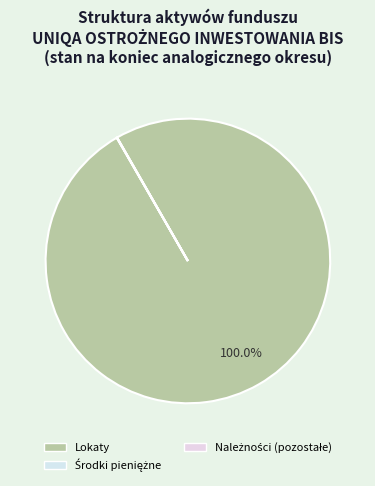

Between Lokaty and Należności (pozostałe), which is larger?

Lokaty